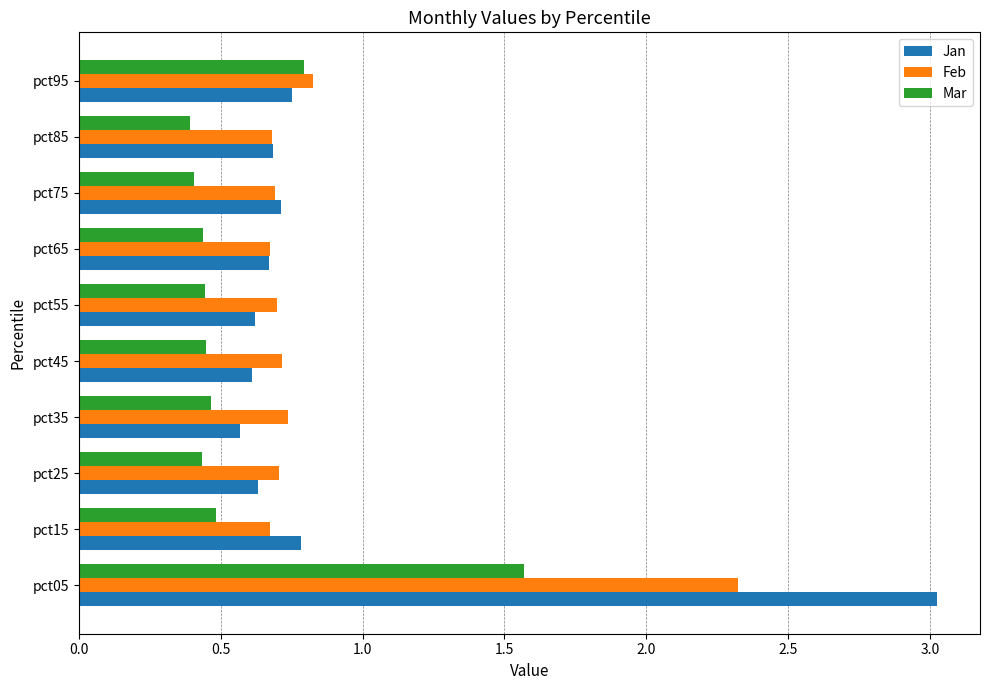

What is the highest value of the Jan series?

3.0